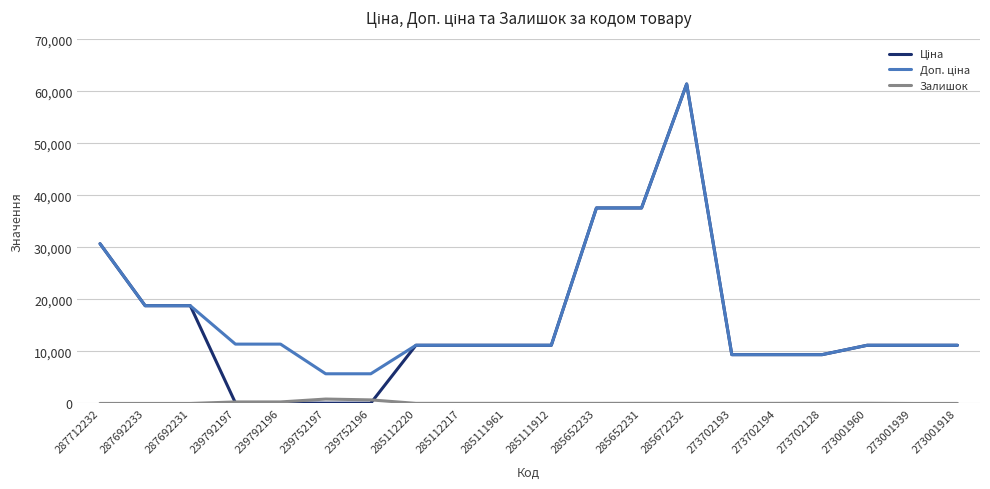

At which category is the sum across all series the highest?

285672232